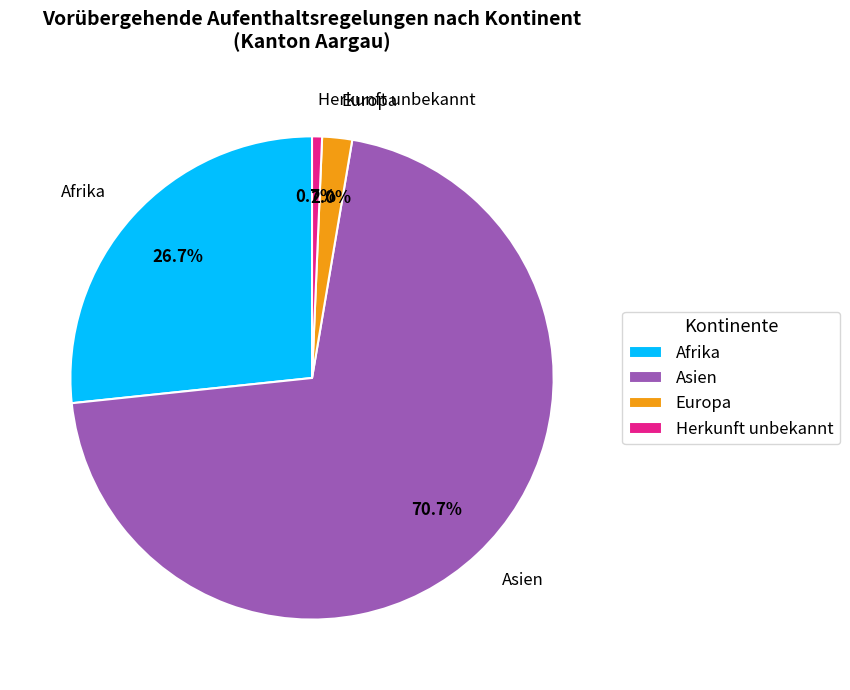

To the nearest percent, what is the difference between the largest and smallest slice percentages?

70%